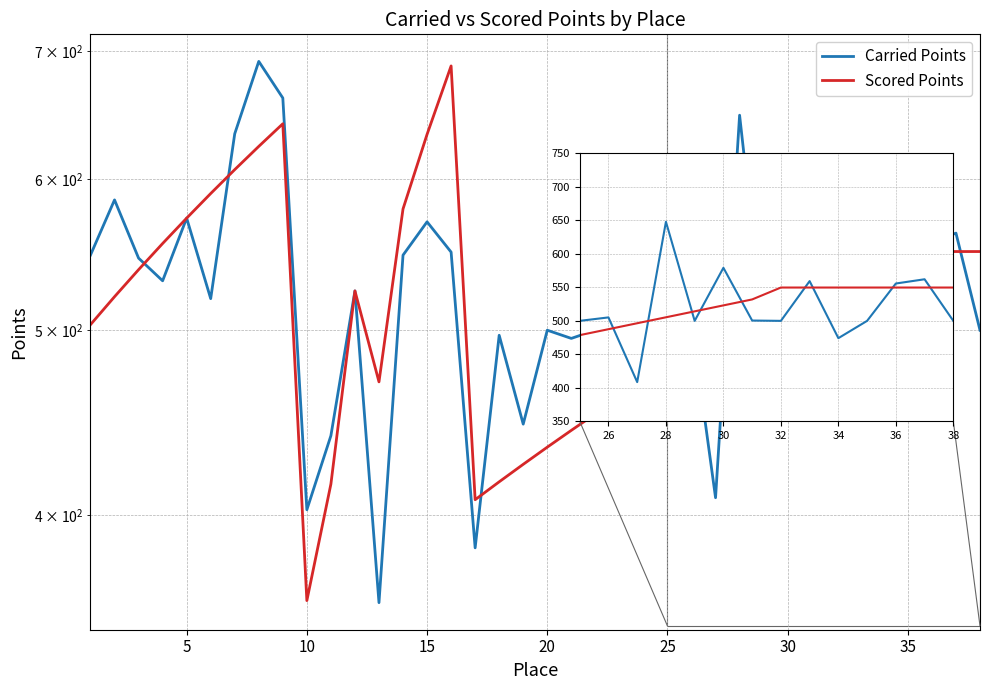

Is the value of Carried Points at 23 greater than the value of Scored Points at 26?

Yes